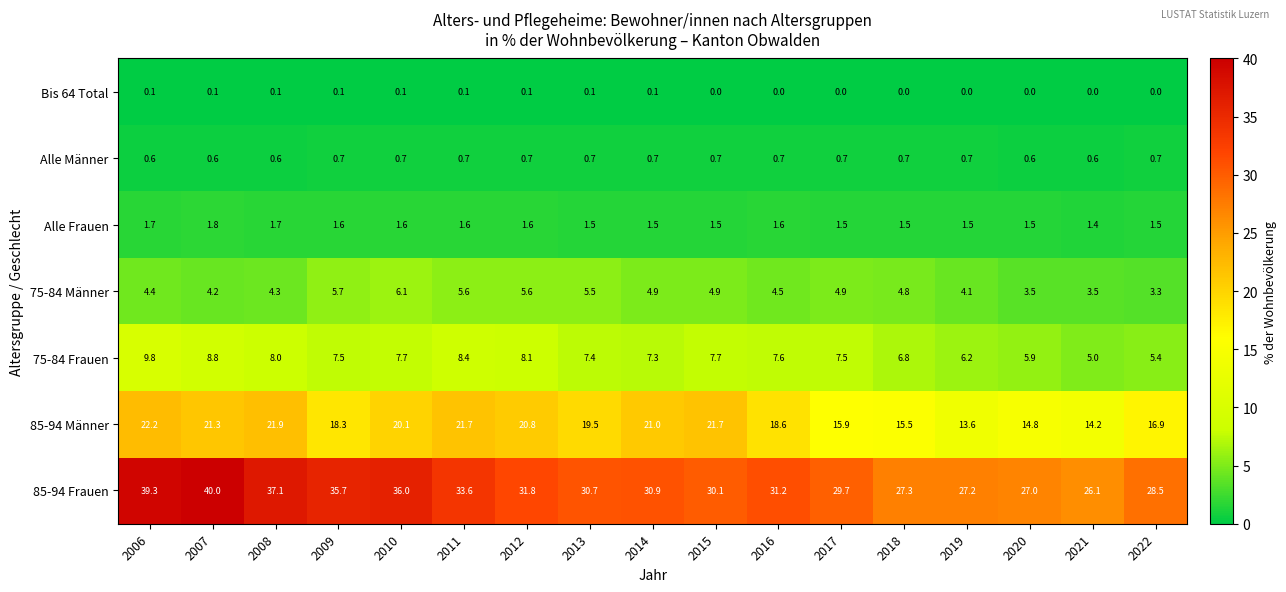

How many Bis 64 Total values are between 0 and 1?

17